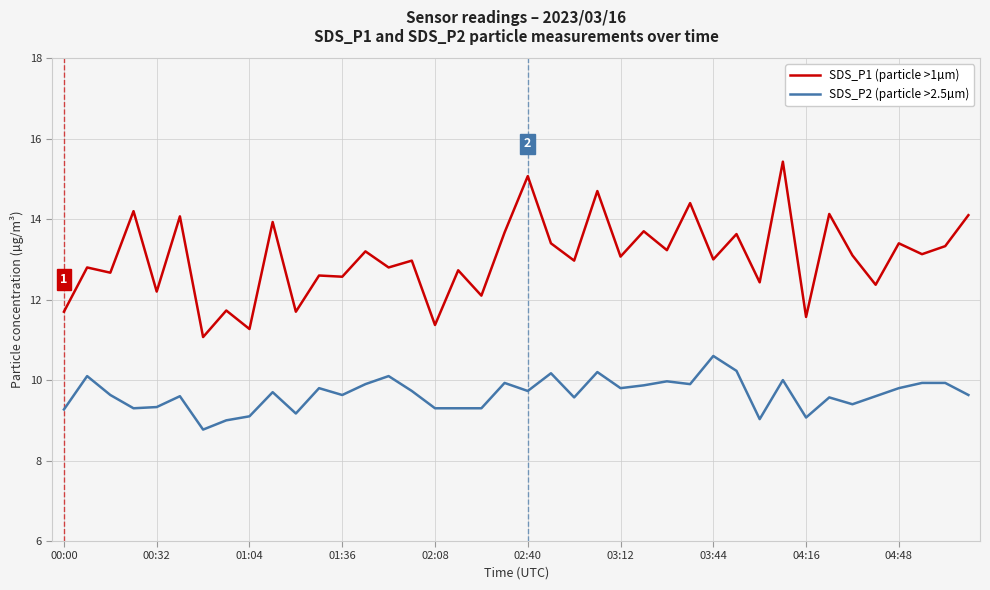

Rank the series by their average value, from lowest to highest.

SDS_P2 (particle >2.5µm), SDS_P1 (particle >1µm)